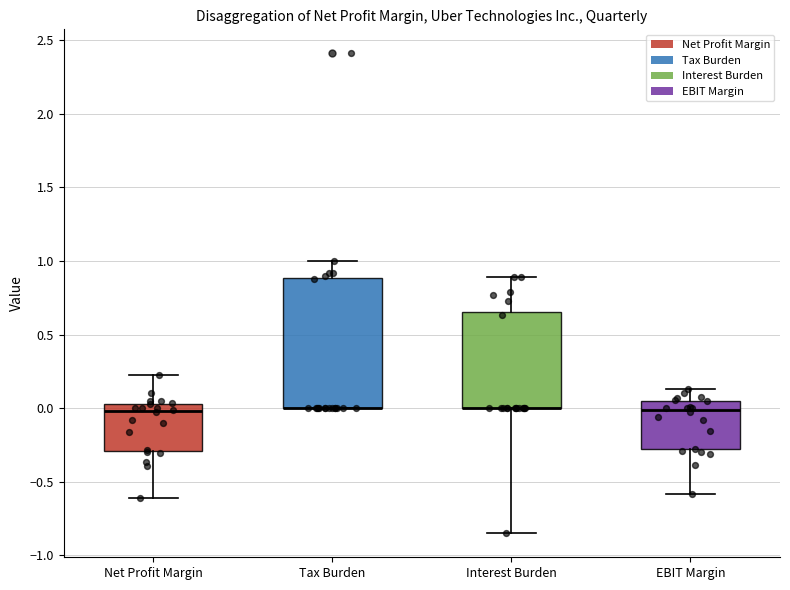

Comparing the boxes themselves (not the whiskers), which one is the tallest?

Tax Burden